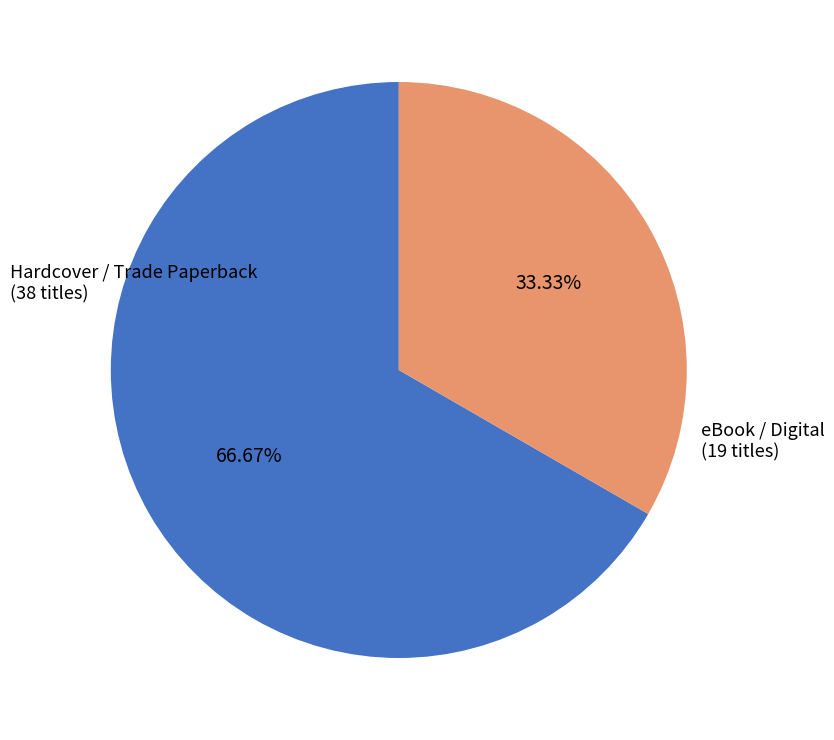

Does eBook / Digital represent more than half of the total?

No